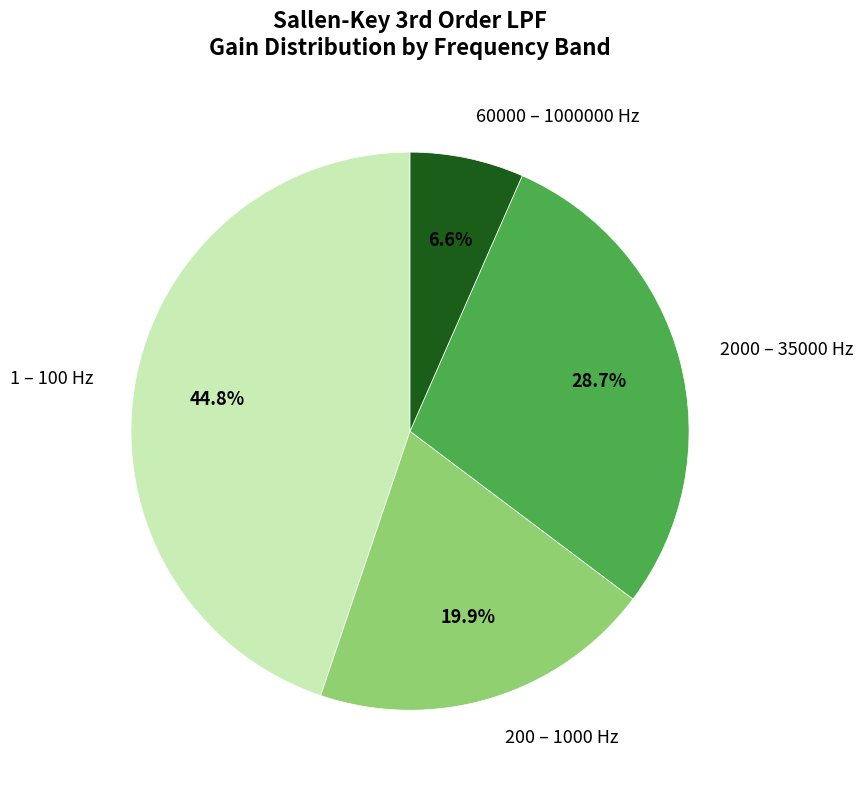

Combined, do 2000 – 35000 Hz and 1 – 100 Hz account for over 50%?

Yes